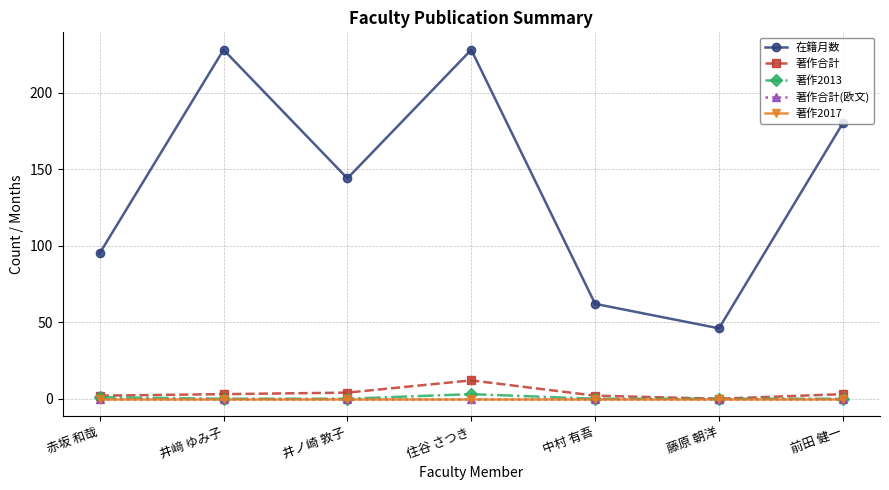

What position from the right is 井﨑 ゆみ子?

6